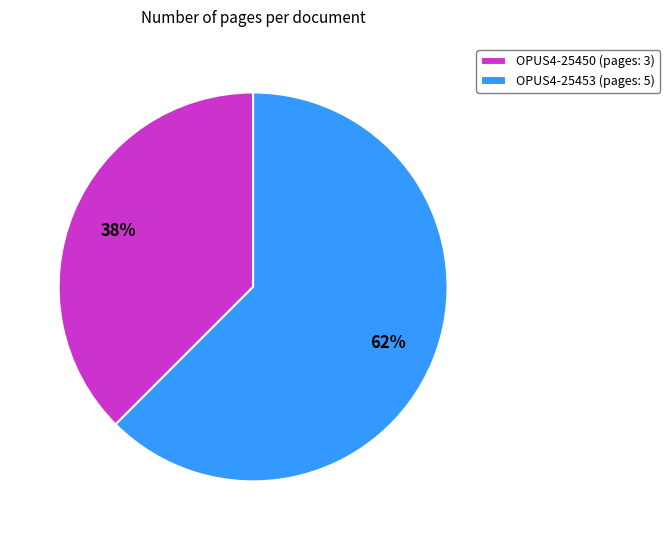

What is the ratio of the value at OPUS4-25450 to the value at OPUS4-25453?

0.6